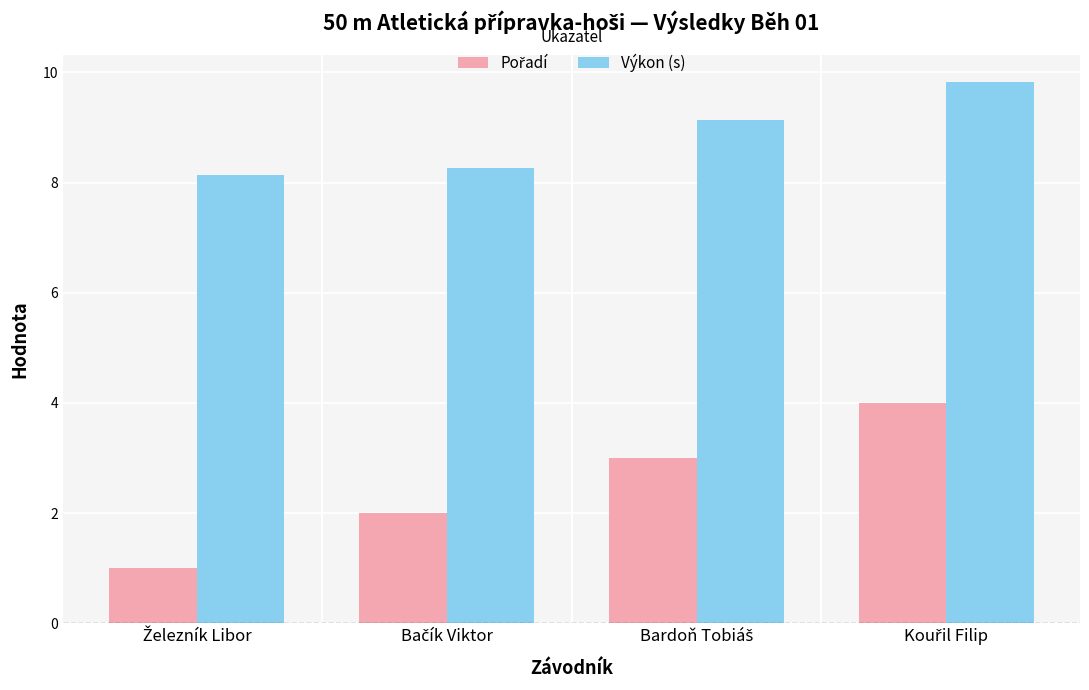

What is the difference between the maximum and second lowest values in the Výkon (s) series?

1.6